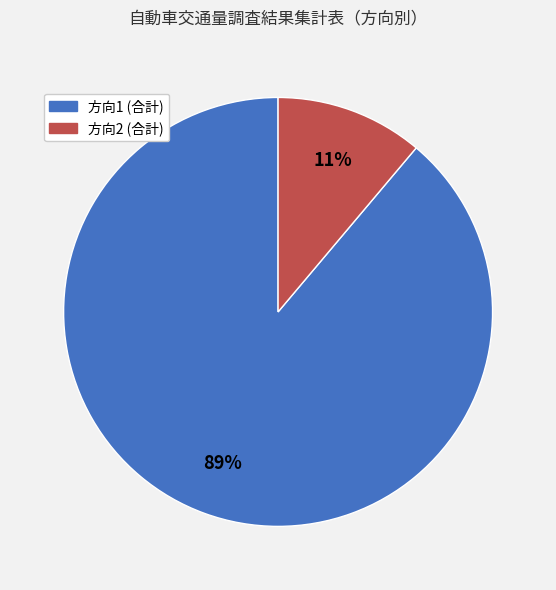

To the nearest percent, what is the average slice percentage?

50%